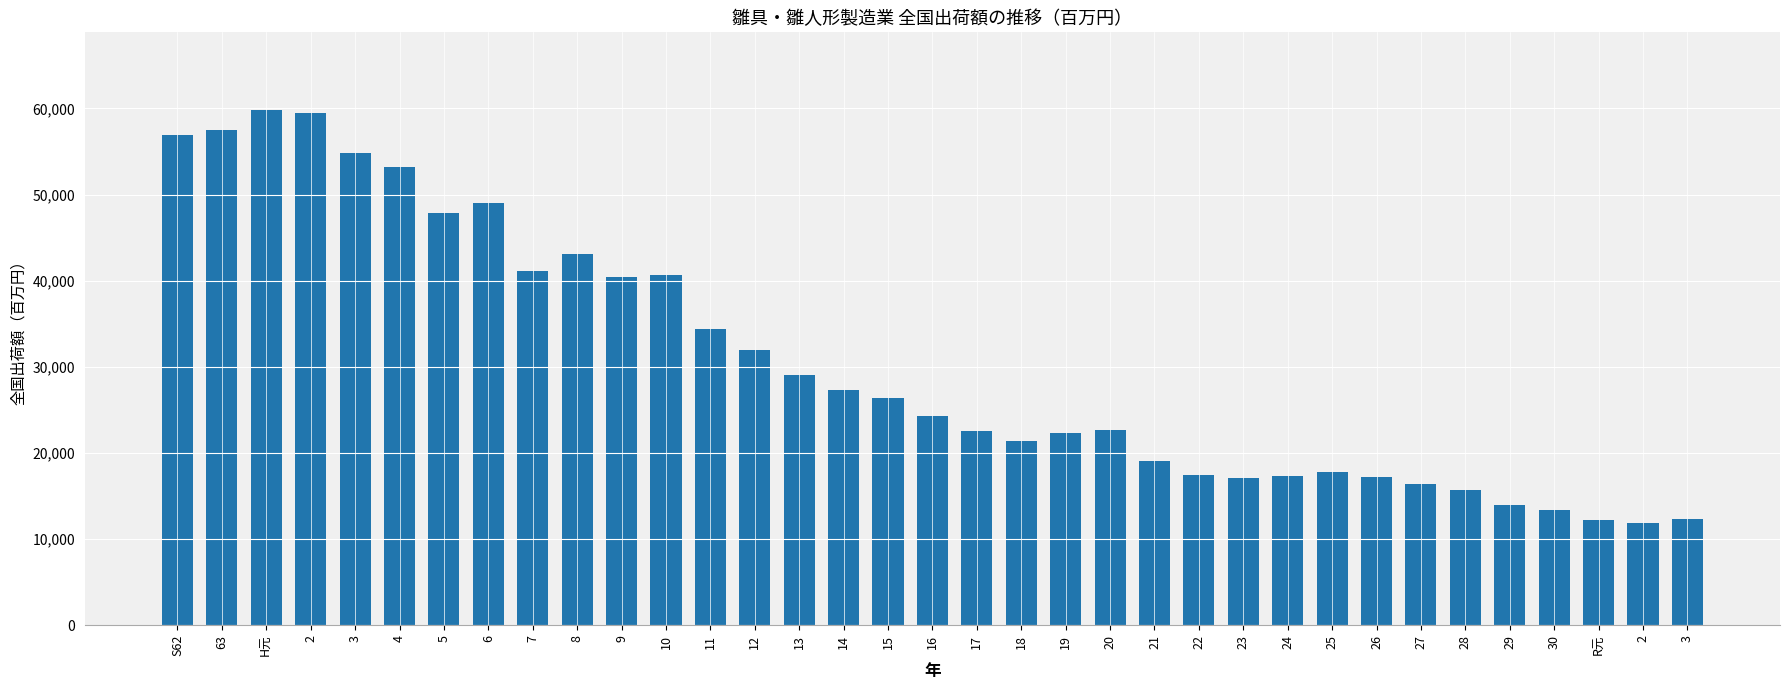

Are the bars horizontal?

No